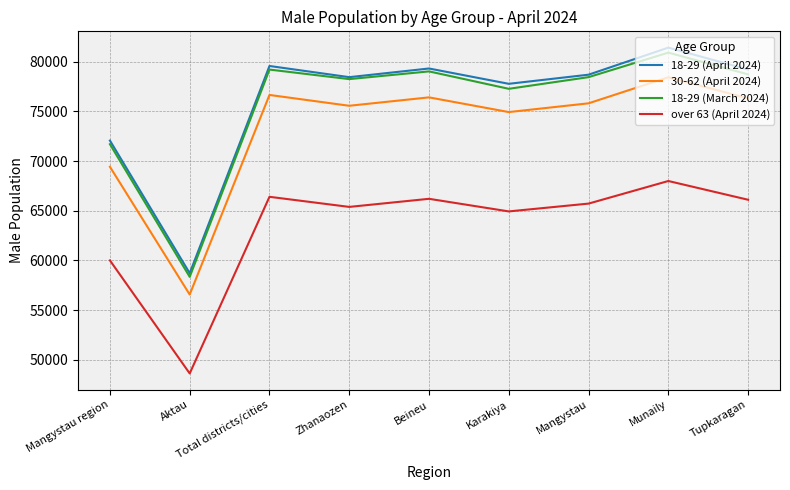

List the series in order of their peak value, highest first.

18-29 (April 2024), 18-29 (March 2024), 30-62 (April 2024), over 63 (April 2024)